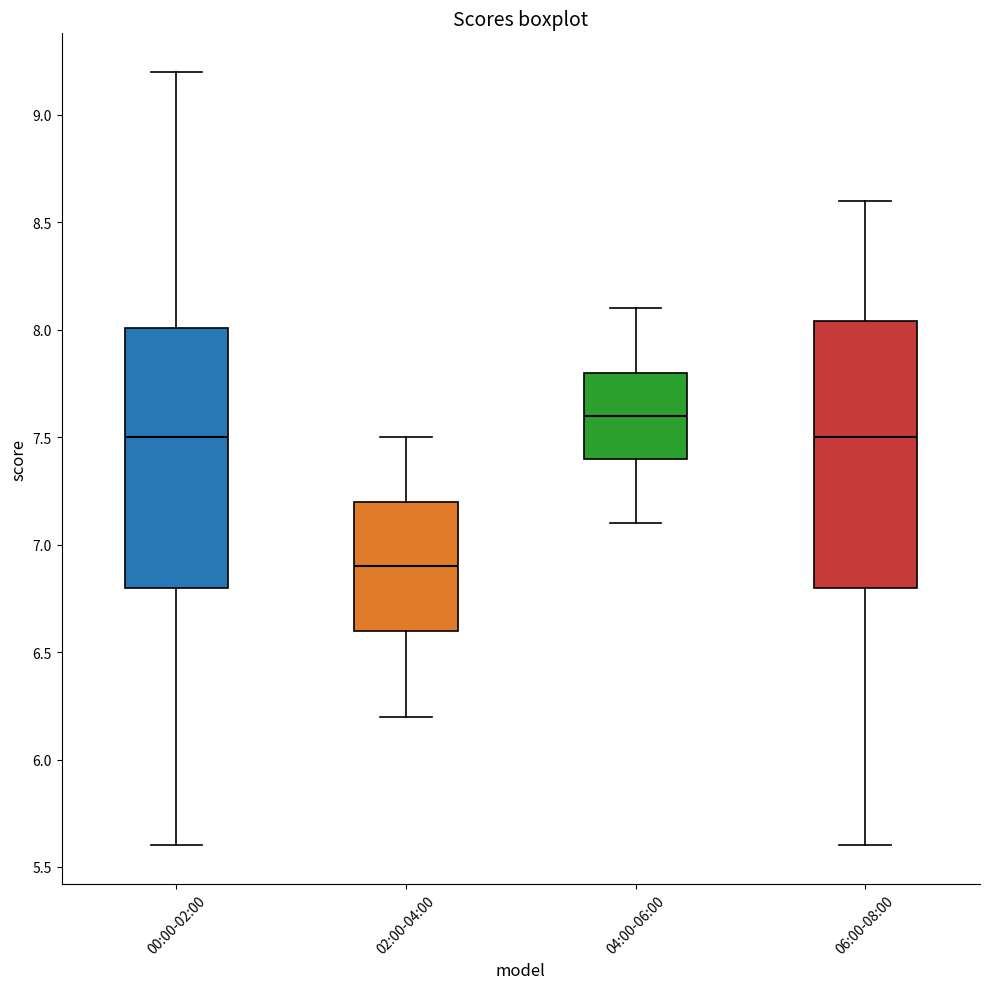

Where is the lower edge of the box for 06:00-08:00 on the y-axis? The values are not printed on the chart, so give them approximately, as read against the axis.

6.80